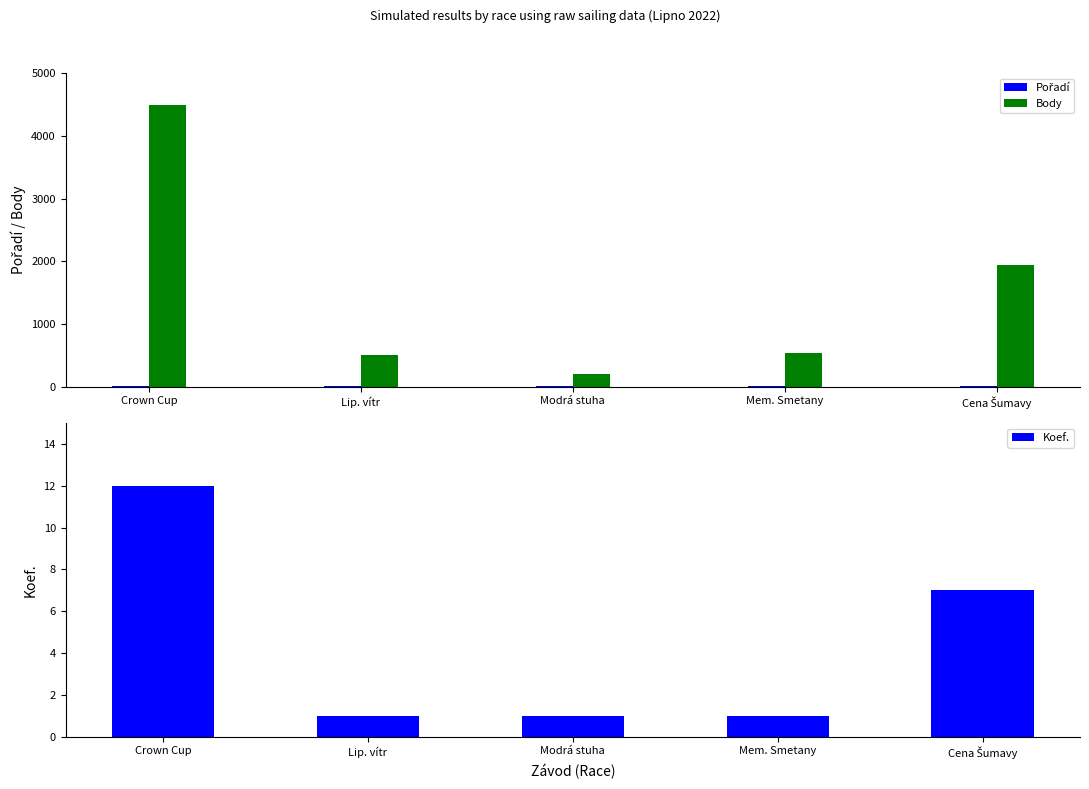

What position from the right is Mem. Smetany?

2